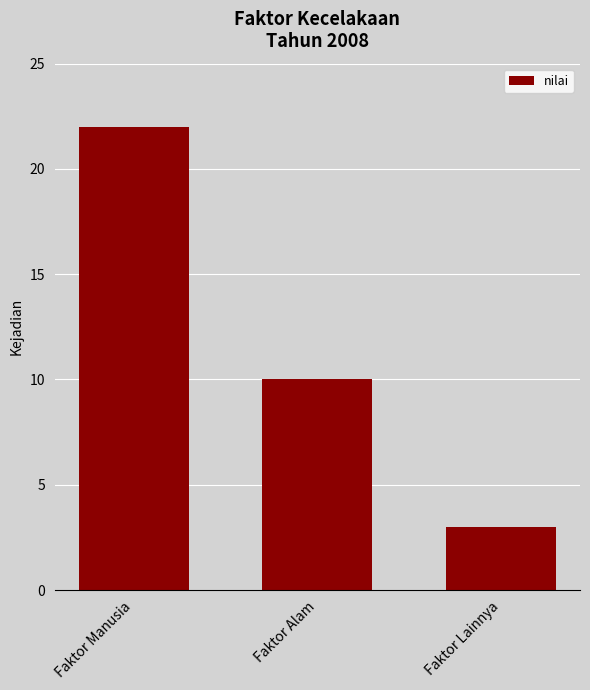

What is the sum of all values?

35